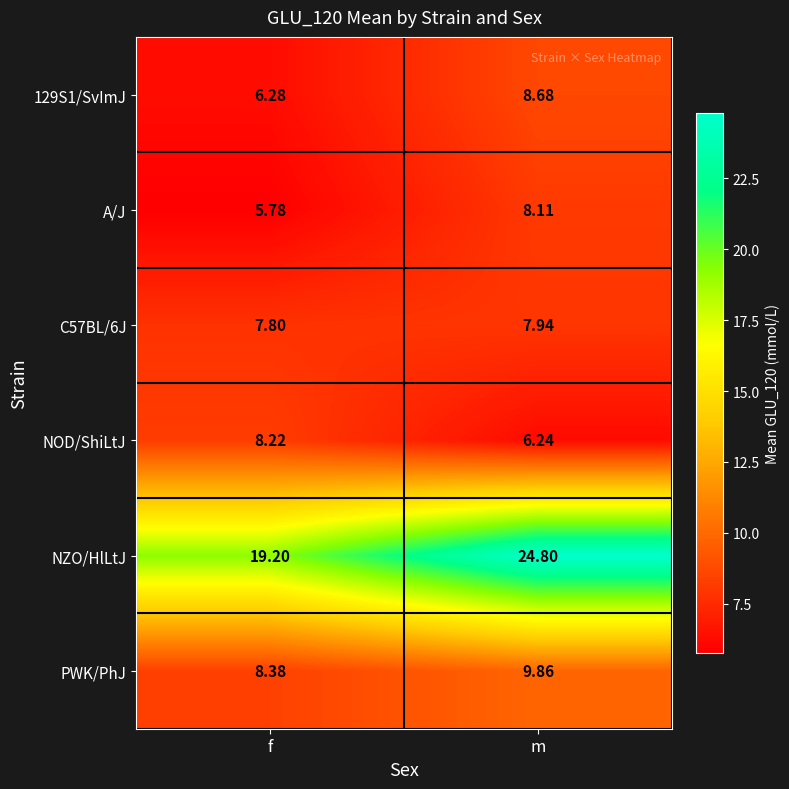

At which category does the chart reach its minimum across all series?

f